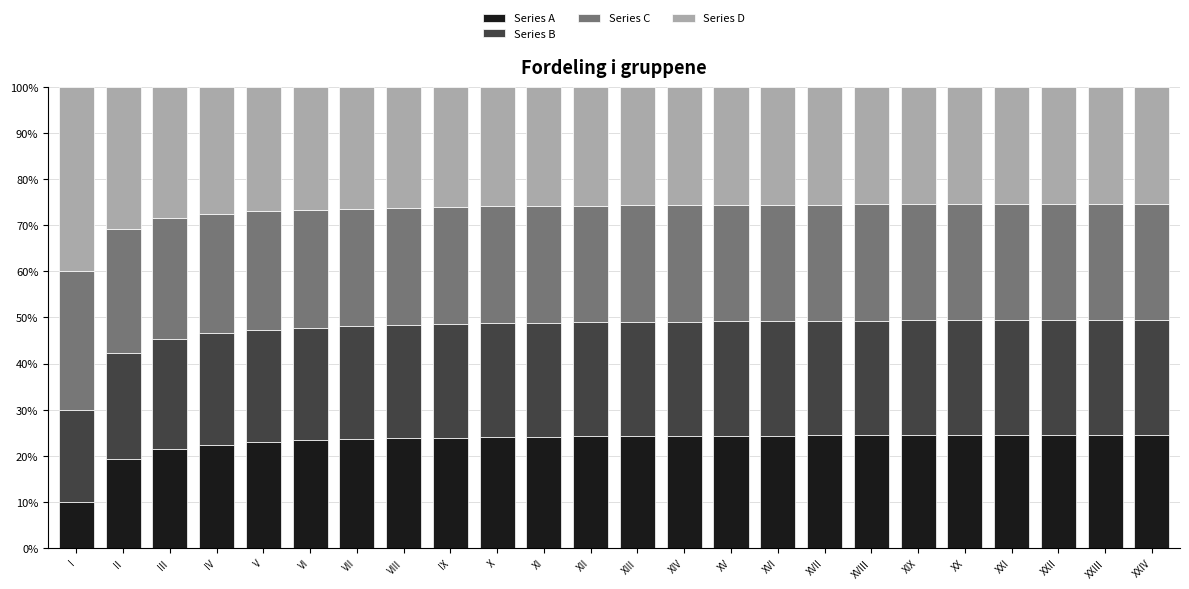

What is the total value across all series at XX?

100.0